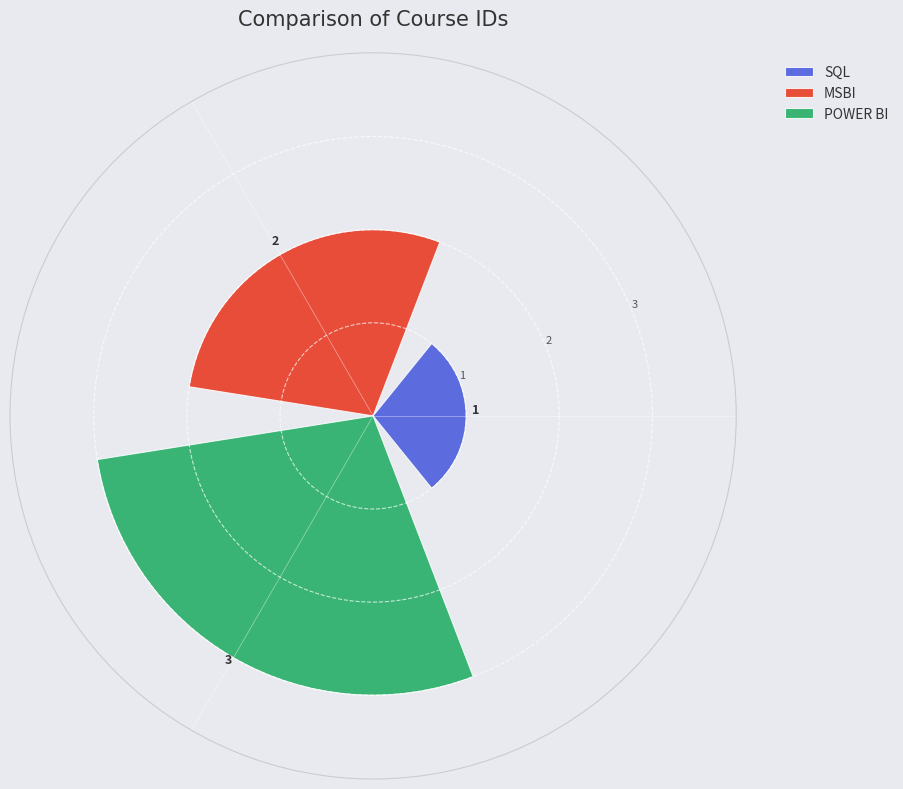

What is the maximum value shown in the chart?

3